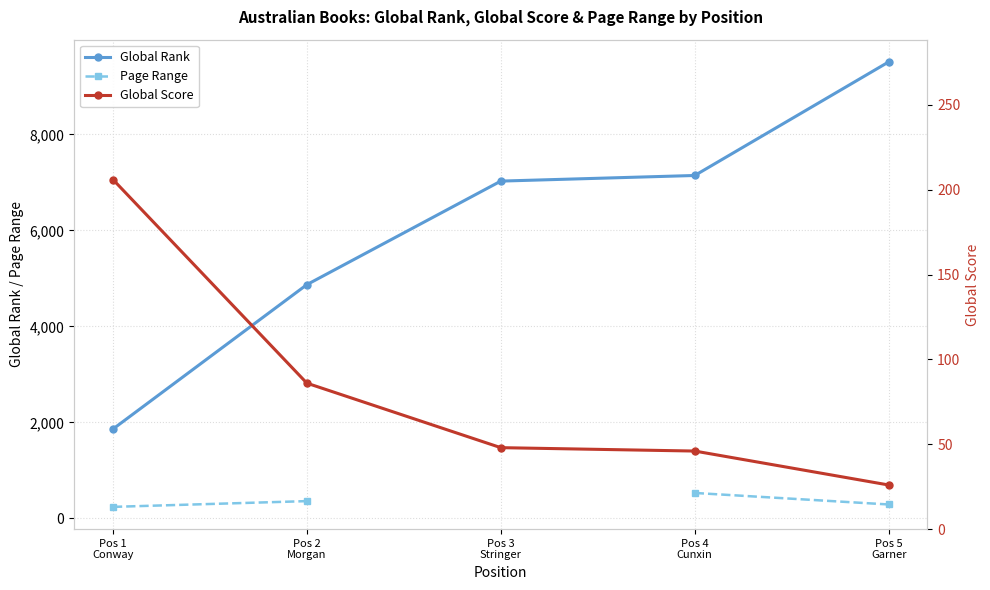

What is the lowest value of the Global Rank series?

1859